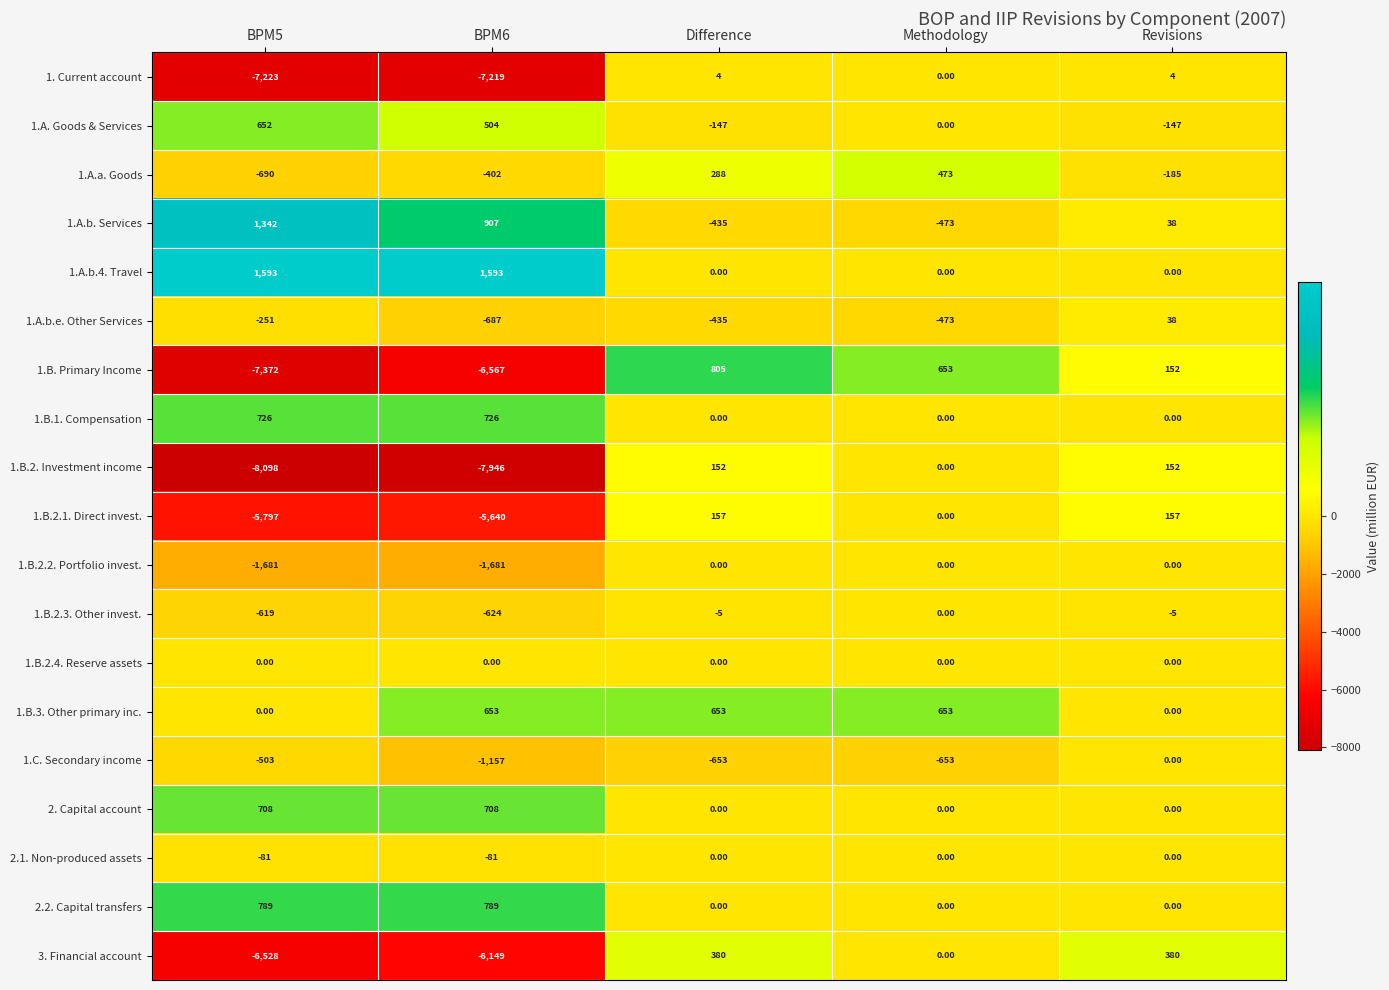

Which series has the largest total across all categories?

1.A.b.4. Travel